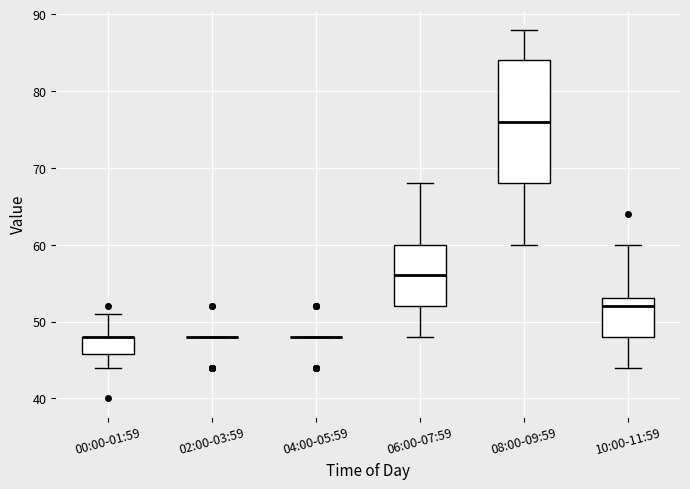

Where is the upper edge of the box for 10:00-11:59 on the y-axis? The values are not printed on the chart, so give them approximately, as read against the axis.

53